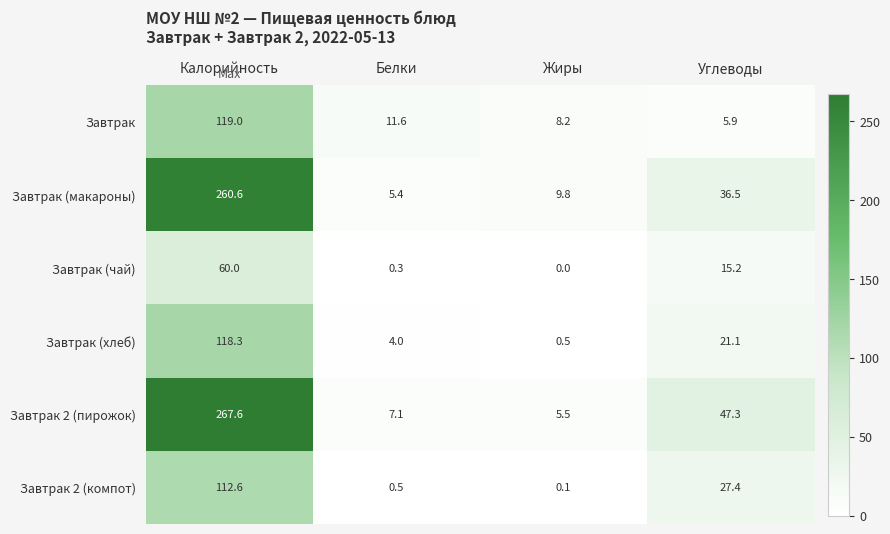

At how many categories does at least one series exceed 115?

1